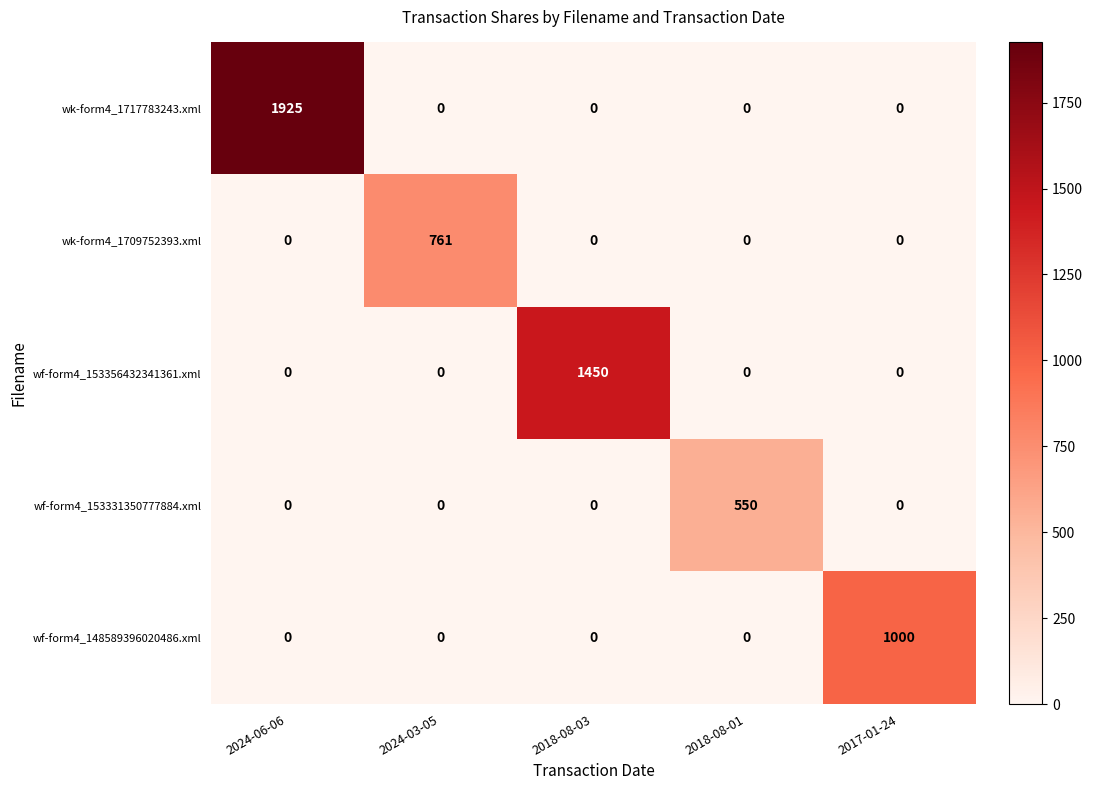

What is the difference between the highest and lowest values at 2018-08-03?

1450